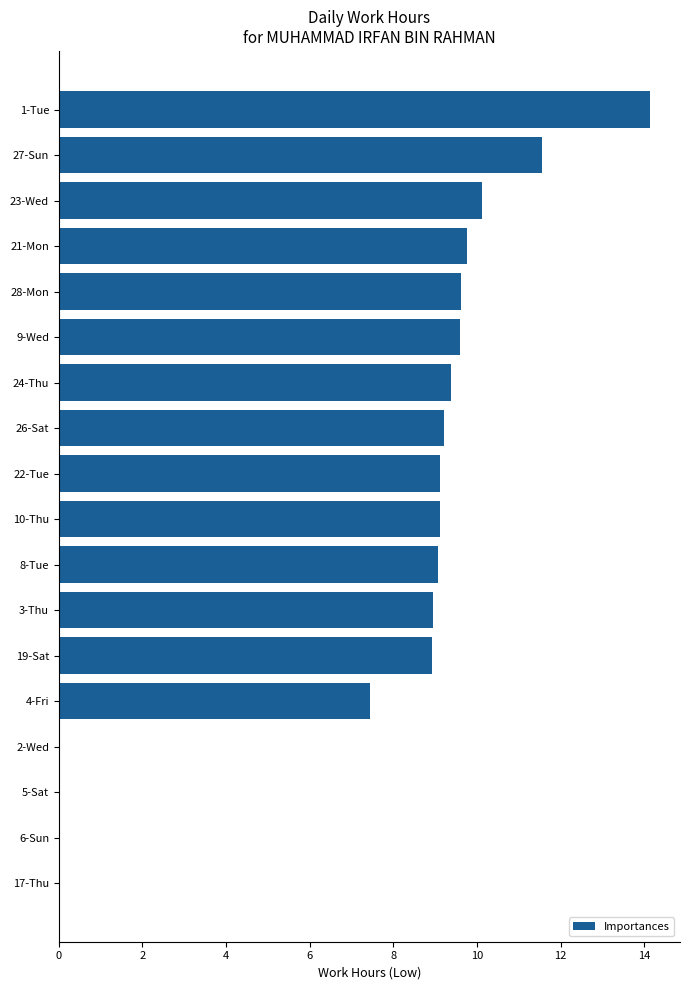

What is the sum of the values at 21-Mon and 17-Thu?

9.8